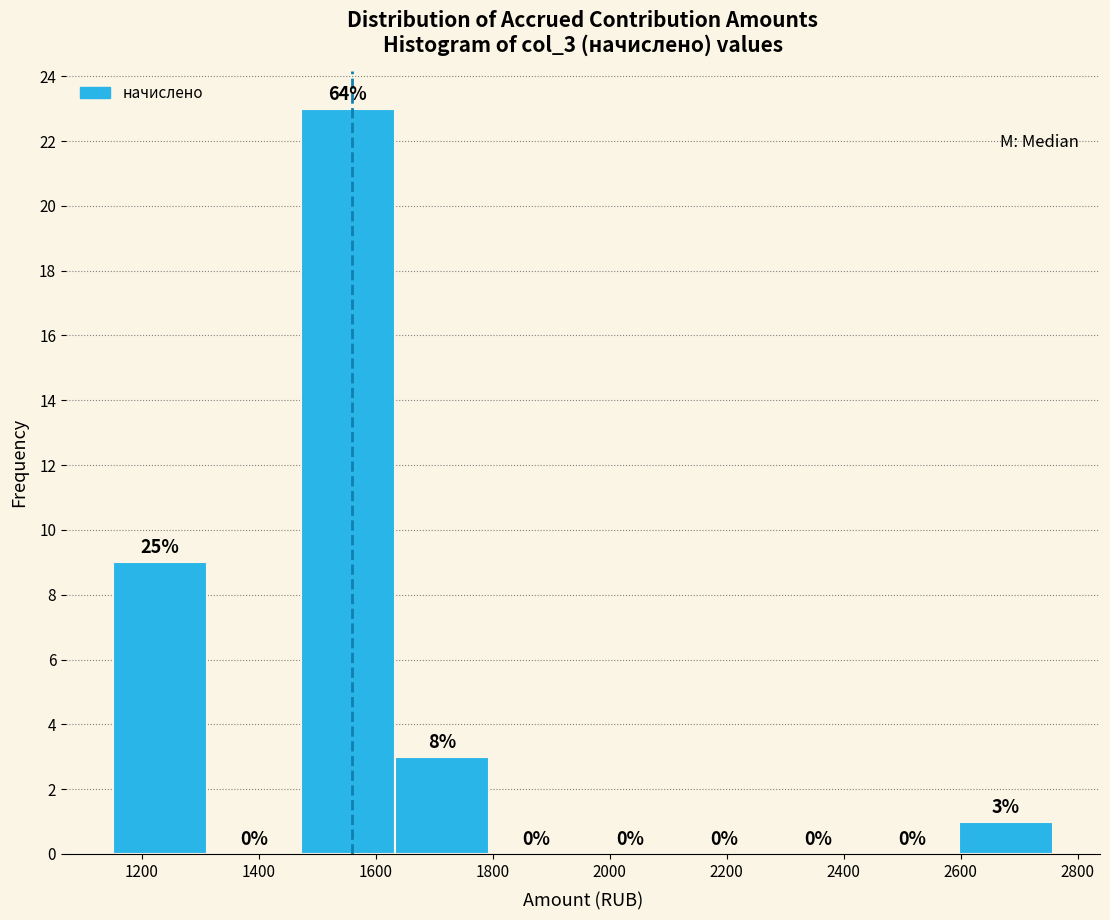

Which range on the x-axis has the tallest bar?

1480 to 1640